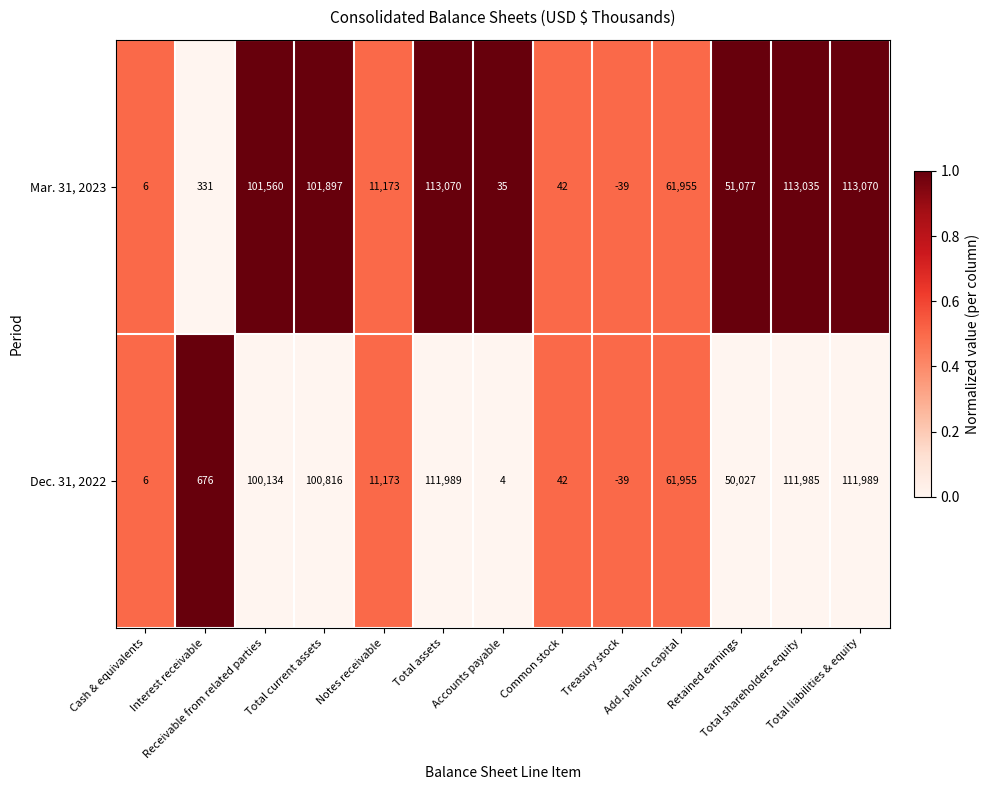

What is the average value of the Dec. 31, 2022 series?

50827